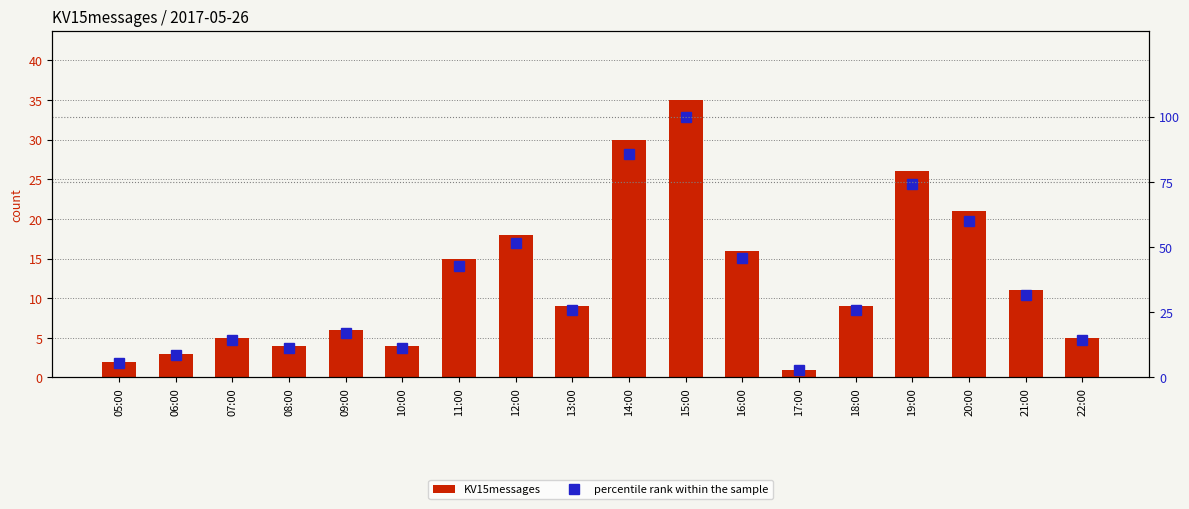

What is the difference between the maximum and minimum values in the percentile rank within the sample series?

97.1